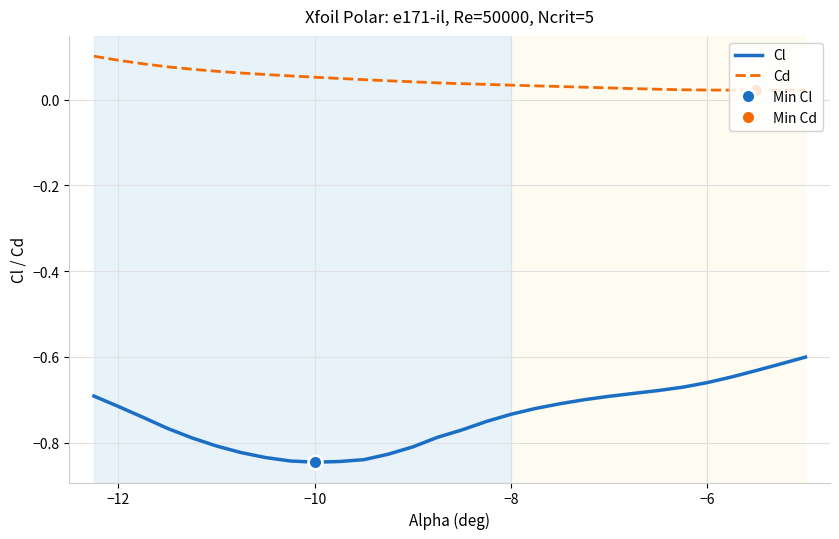

What is the value of the Cl point at the 9th from the left?

-0.8